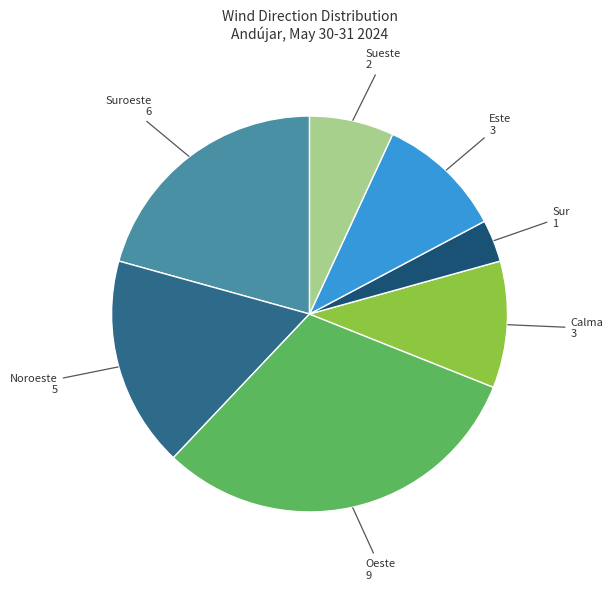

Which category has the smallest portion of the pie?

Sur